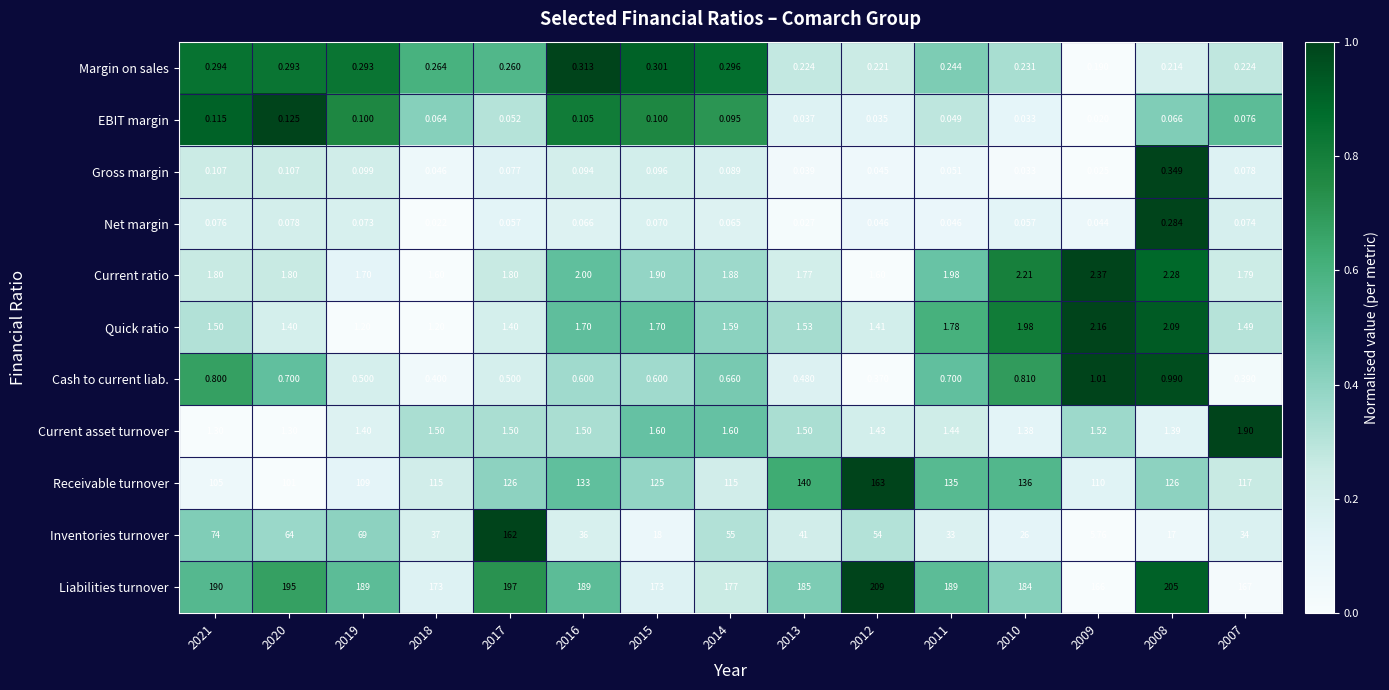

What is the greatest value displayed?

209.0